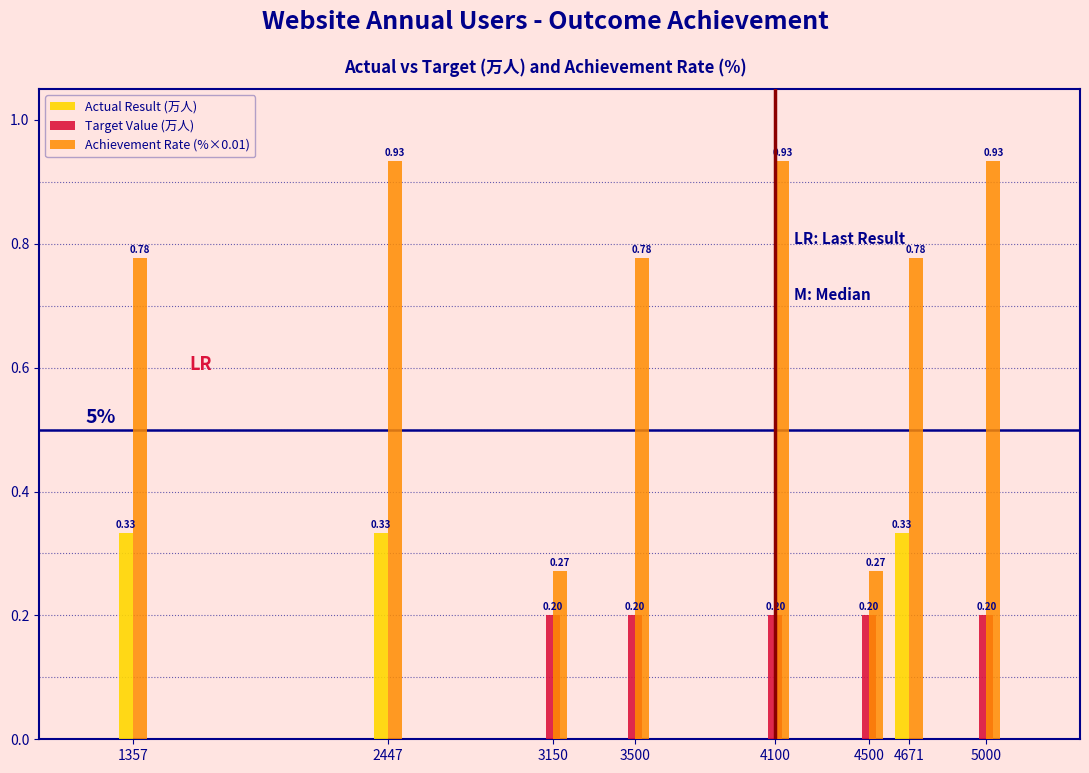

Which series has the largest total across all categories?

Achievement Rate (%×0.01)